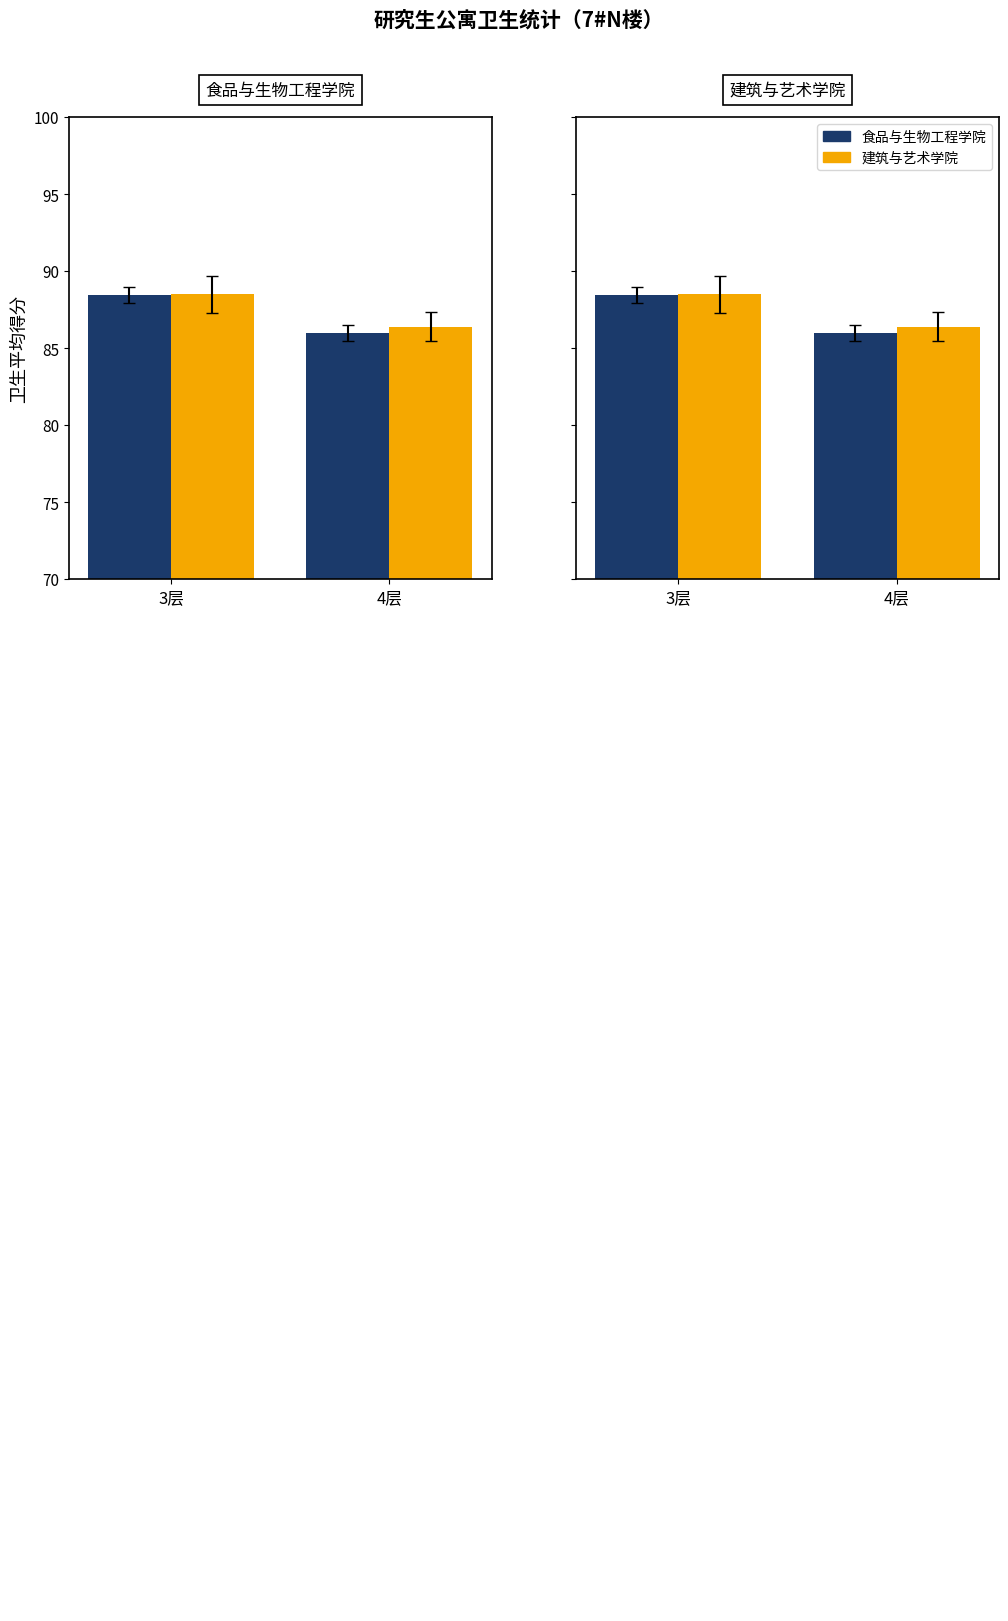

At how many categories does at least one series exceed 86?

2